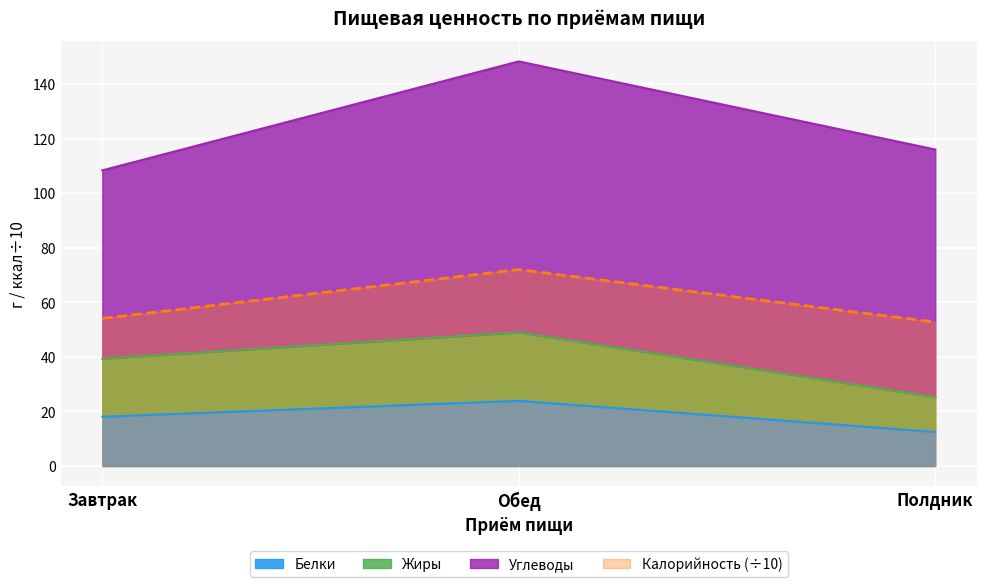

What is the spread (max minus min) of values at Завтрак?

36.0